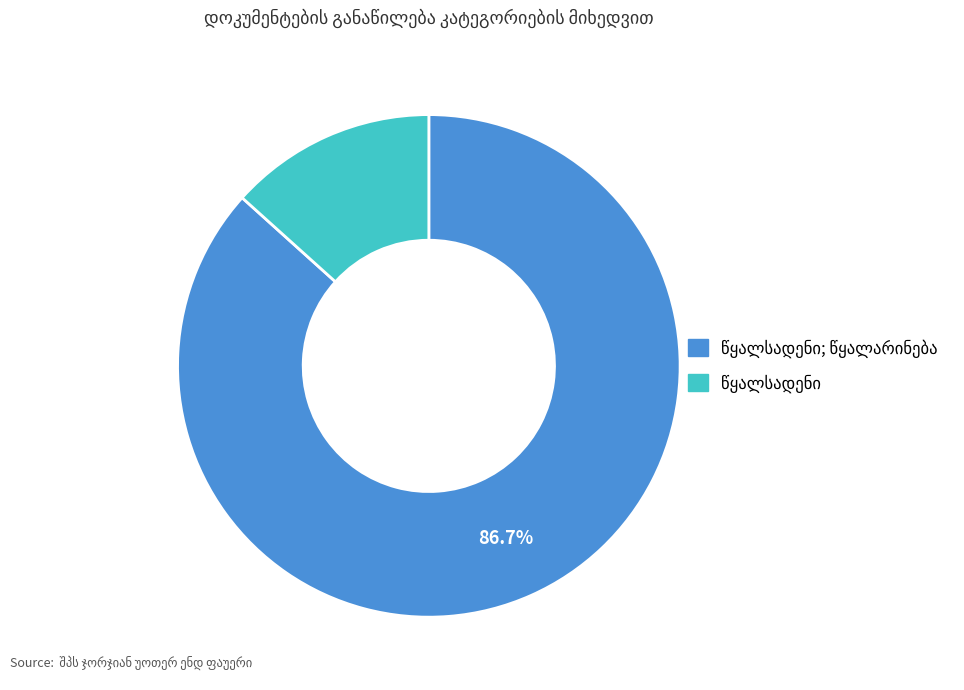

Is there a majority slice in this chart?

Yes